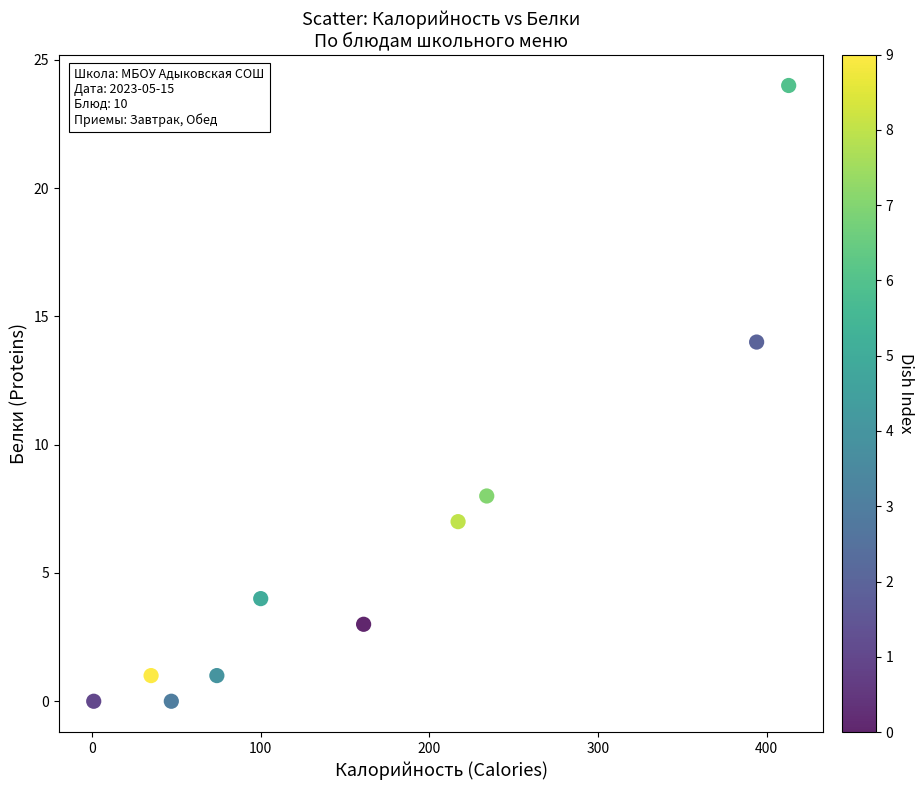

What Y value in the scatter plot is closest to 12?

14